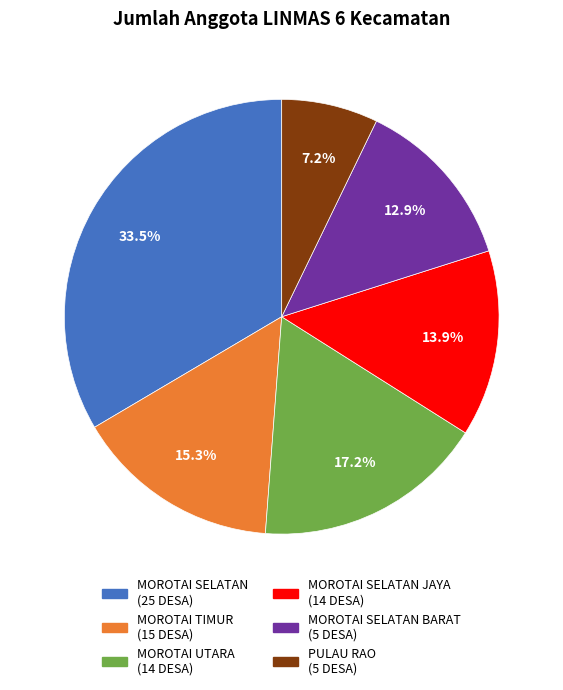

Which slice is the smallest?

PULAU RAO (5 DESA)